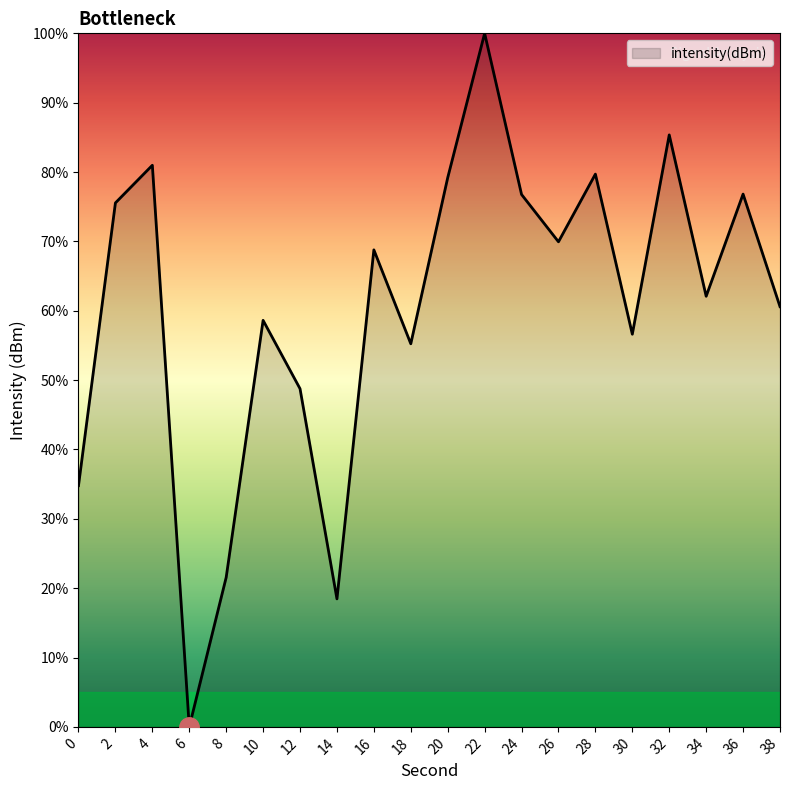

Reading right to left, extract all data points from this chart.

60.6	76.8	62.1	85.4	56.6	79.7	69.9	76.8	100.0	79.2	55.2	68.8	18.5	48.8	58.6	21.6	0.0	81.0	75.5	34.8